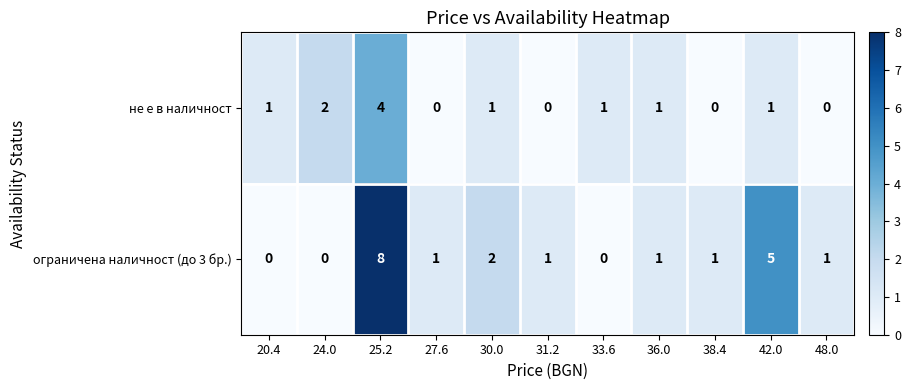

Reading left to right, transcribe all the data shown in this chart.

не е в наличност: 20.4=1	24.0=2	25.2=4	27.6=0	30.0=1	31.2=0	33.6=1	36.0=1	38.4=0	42.0=1	48.0=0
ограничена наличност (до 3 бр.): 20.4=0	24.0=0	25.2=8	27.6=1	30.0=2	31.2=1	33.6=0	36.0=1	38.4=1	42.0=5	48.0=1